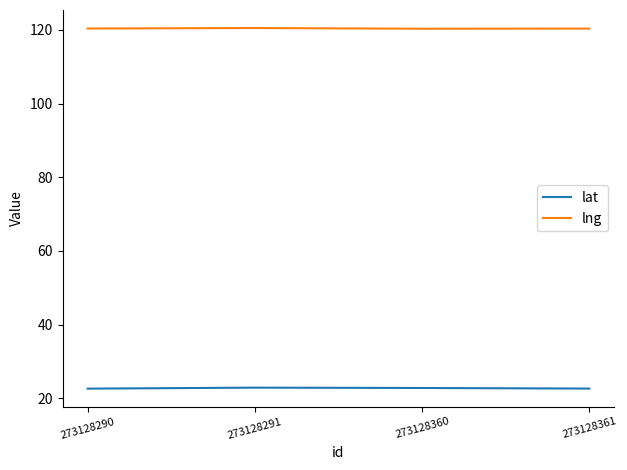

List the series in order of their peak value, highest first.

lng, lat